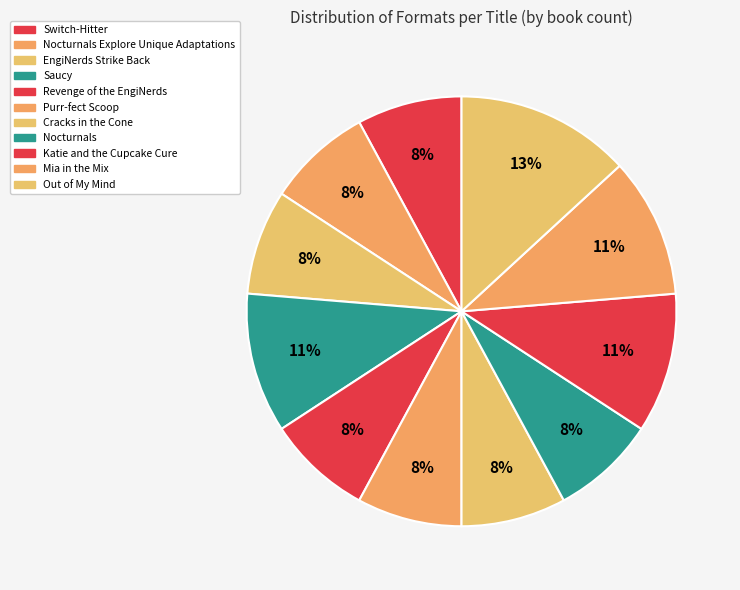

Rank the categories by value from lowest to highest.

Switch-Hitter, Nocturnals Explore Unique Adaptations, EngiNerds Strike Back, Revenge of the EngiNerds, Purr-fect Scoop, Cracks in the Cone, Nocturnals, Saucy, Katie and the Cupcake Cure, Mia in the Mix, Out of My Mind